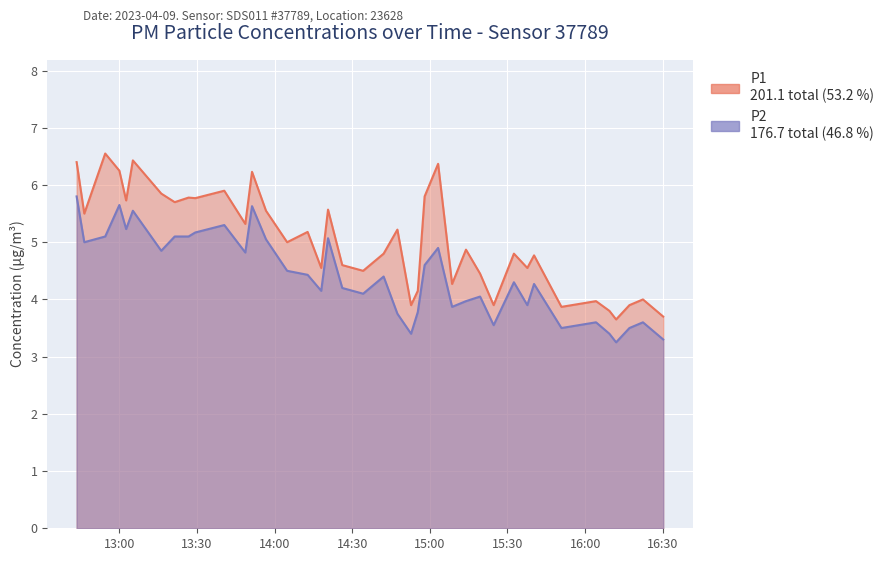

Rank the series by their average value, from lowest to highest.

P2, P1